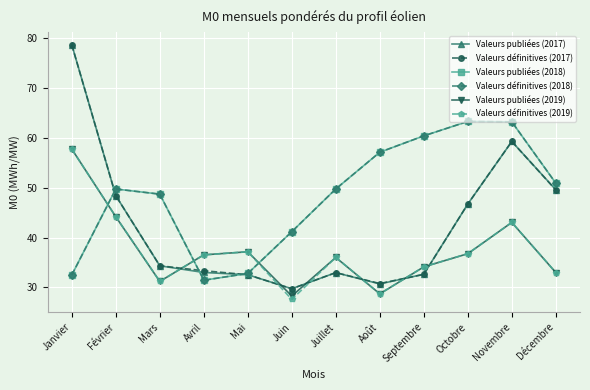

After their last crossing, which series has the higher values: Valeurs publiées (2019) or Valeurs publiées (2017)?

Valeurs publiées (2017)